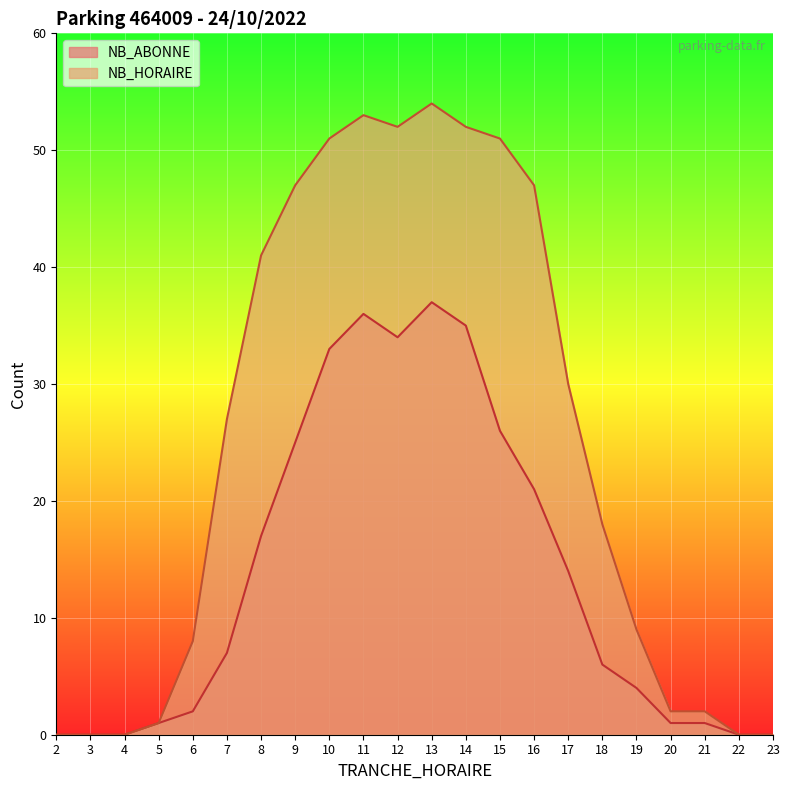

Which series changed the most between 2 and 14?

NB_HORAIRE